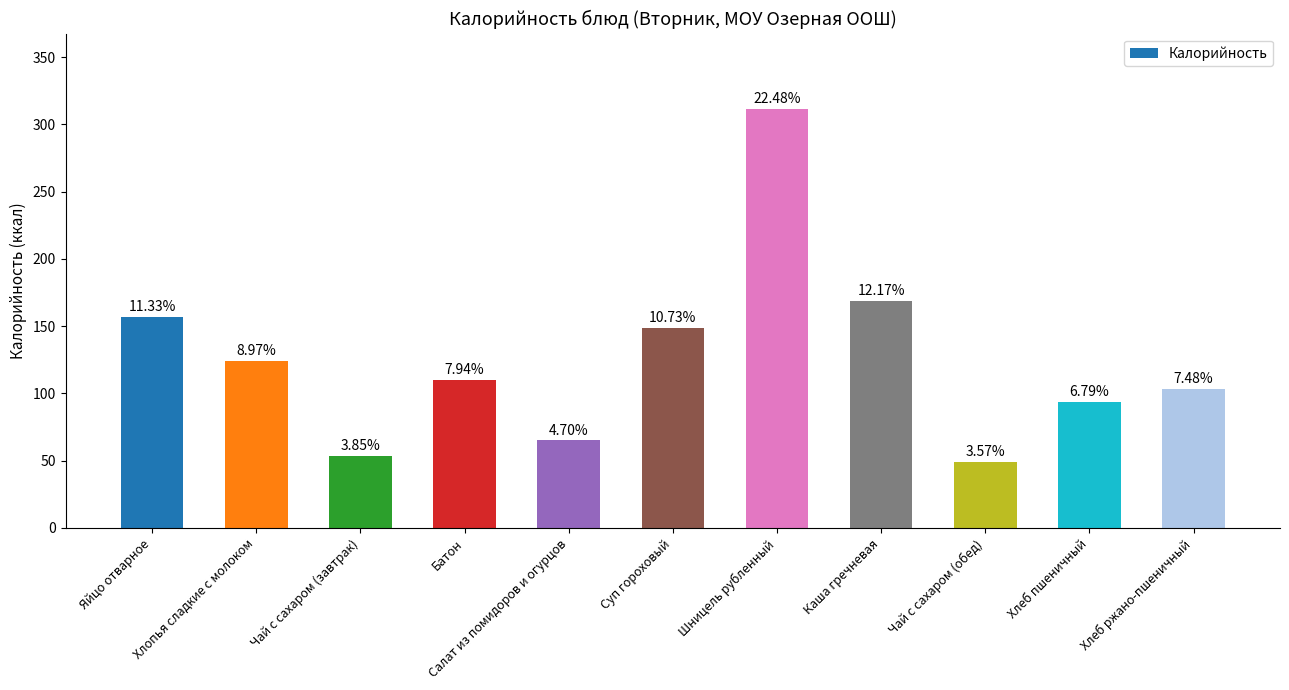

What is the ratio of the value at Каша гречневая to the value at Хлопья сладкие с молоком?

1.4